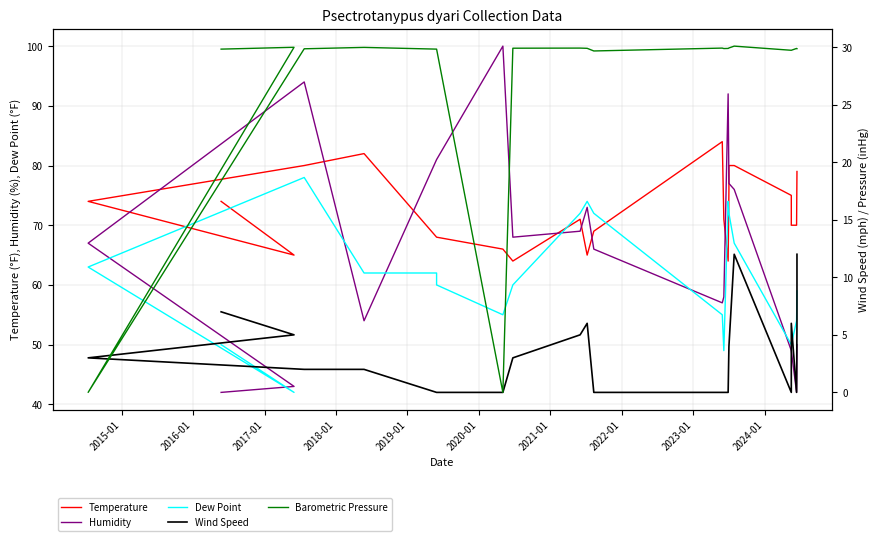

What are all the series names shown in the legend?

Temperature, Humidity, Dew Point, Wind Speed, Barometric Pressure